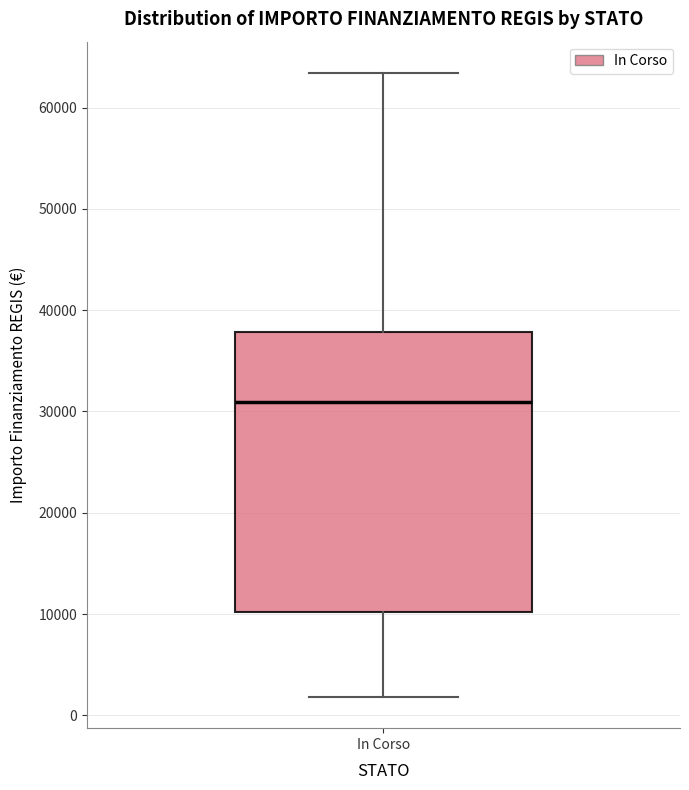

Where does the upper whisker of the box for In Corso end on the y-axis? The values are not printed on the chart, so give them approximately, as read against the axis.

63000